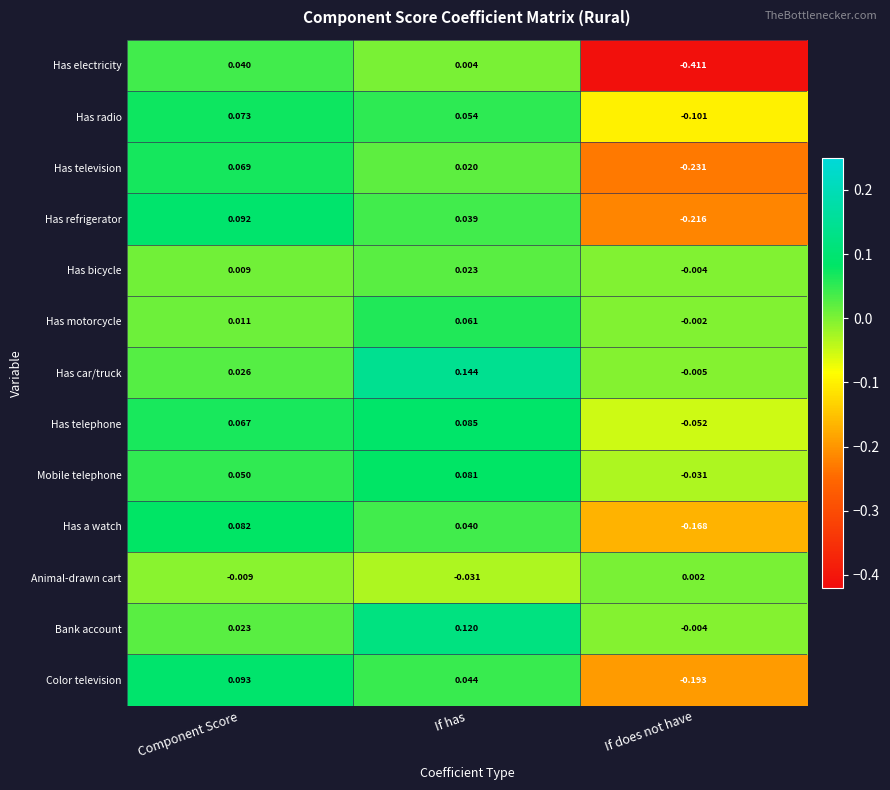

Is the value of Has radio at Component Score greater than the value of Has motorcycle at If has?

Yes